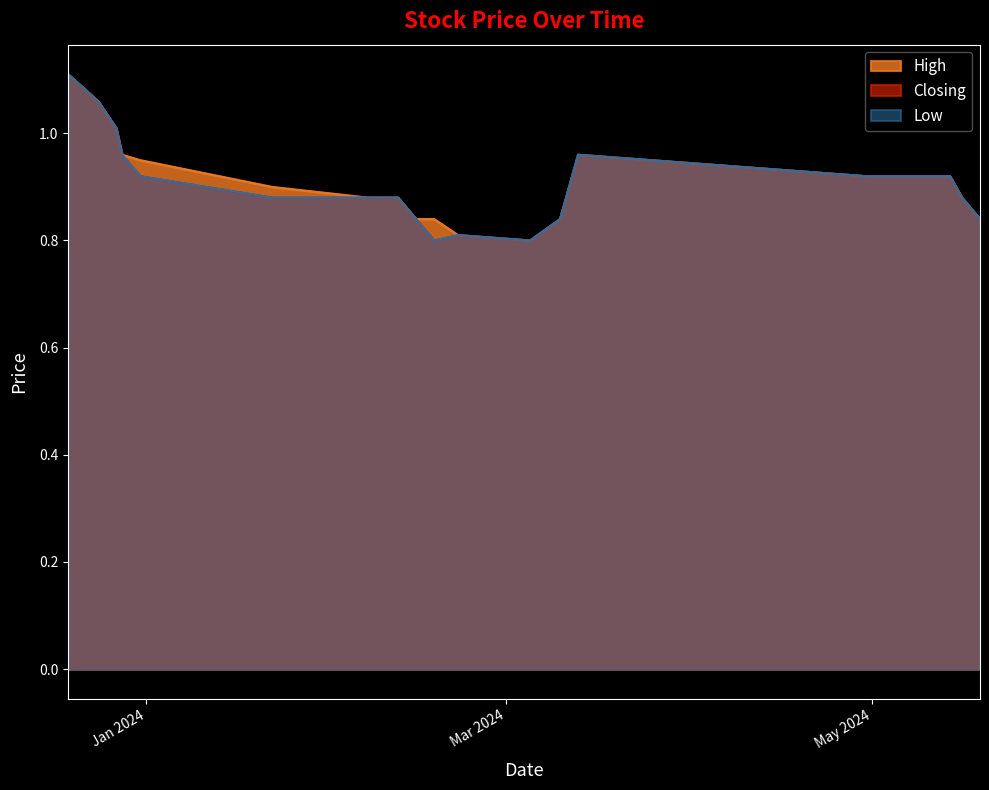

What is the value of the Low point at the 12th from the left?

0.8